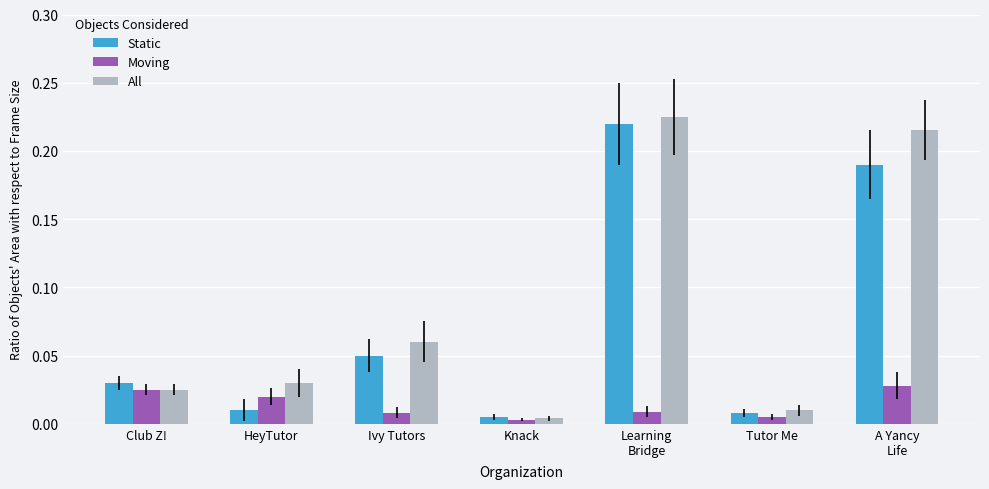

How many data points does each series have?

7